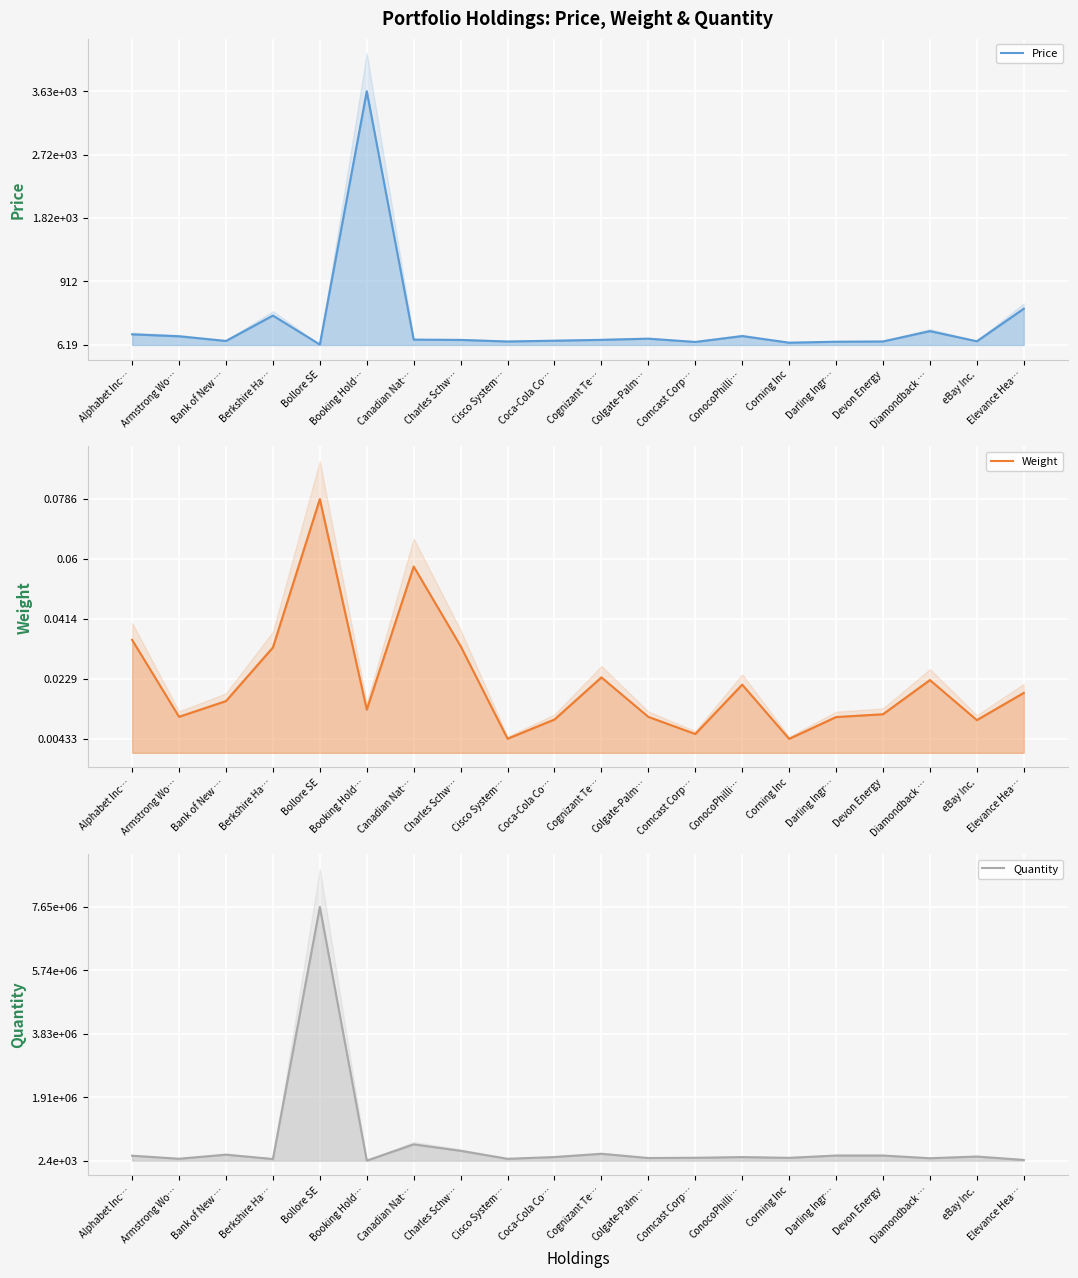

Reading right to left, extract all data points from this chart.

Price: 0.1	0.0	0.1	0.0	0.0	0.0	0.0	0.0	0.0	0.0	0.0	0.0	0.0	0.0	1.0	0.0	0.1	0.0	0.0	0.0
Weight: 0.2	0.1	0.3	0.2	0.1	0.1	0.3	0.1	0.1	0.3	0.1	0.1	0.4	0.7	0.2	1.0	0.4	0.2	0.1	0.4
Quantity: 0.0	0.0	0.0	0.0	0.0	0.0	0.0	0.0	0.0	0.0	0.0	0.0	0.0	0.1	0.0	1.0	0.0	0.0	0.0	0.0